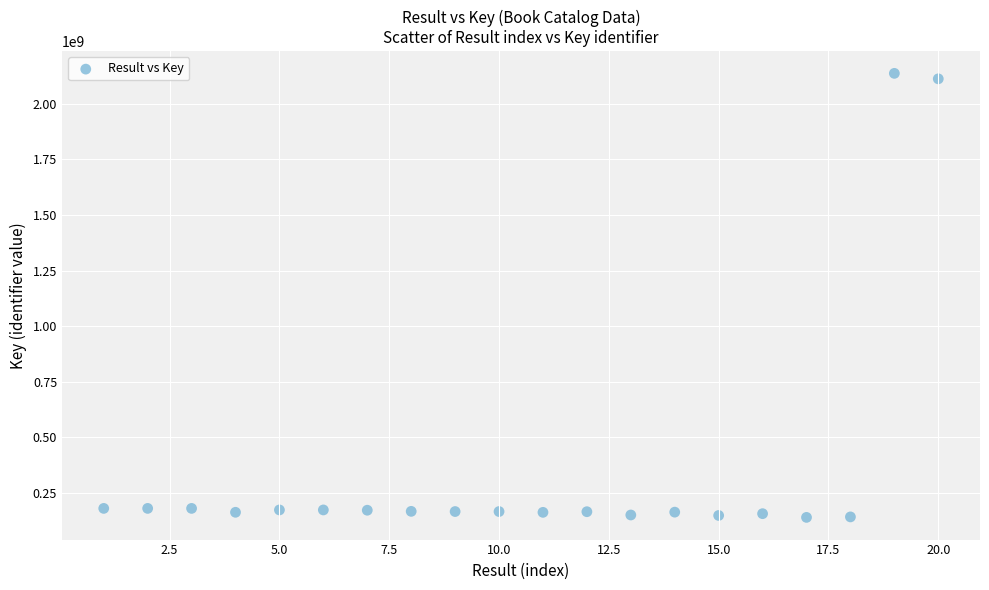

What is the range of X values (max minus min)?

19